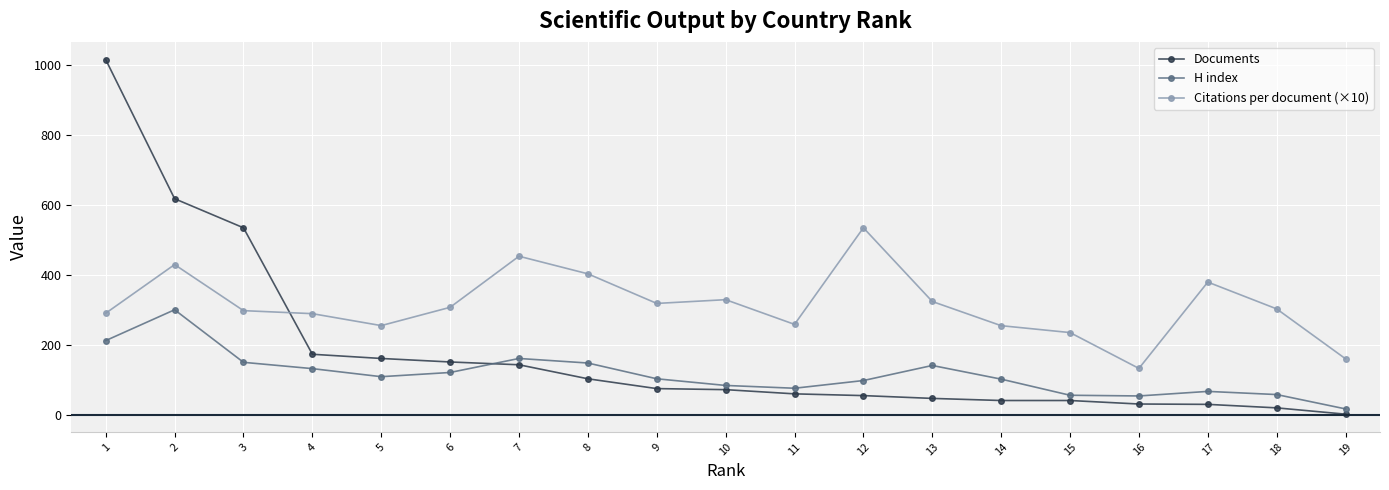

Is the value of H index at 11 greater than the value of Citations per document (×10) at 19?

No